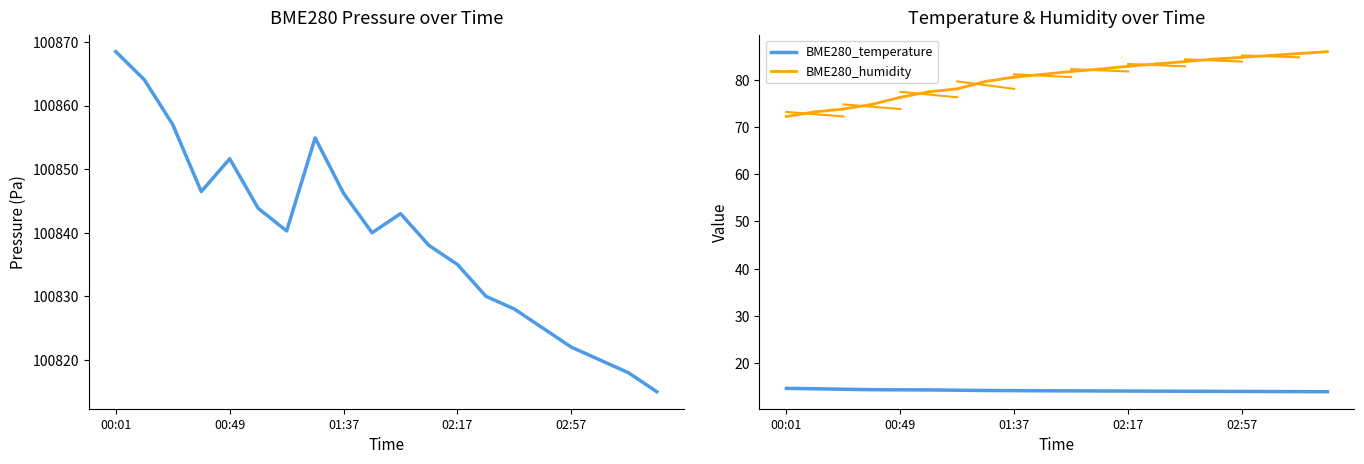

How many lines are shown in the chart?

2